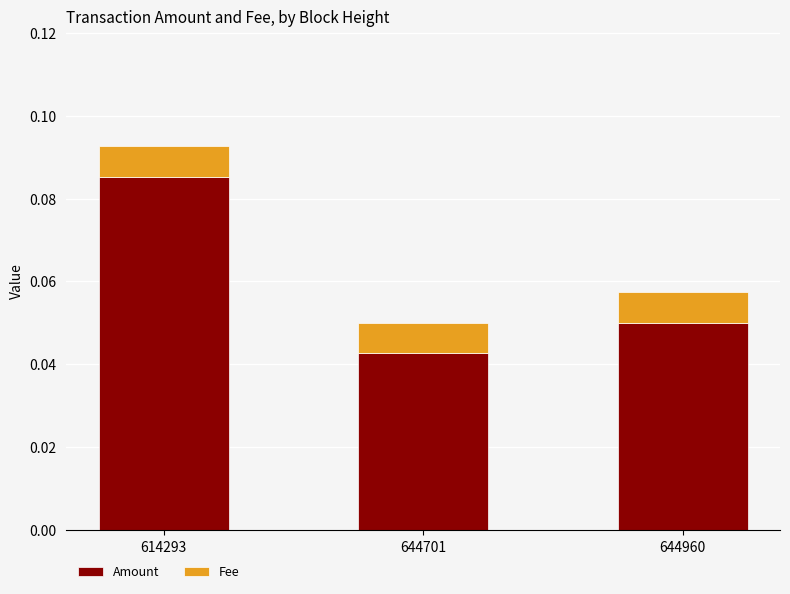

At which label does Amount reach its minimum?

644701